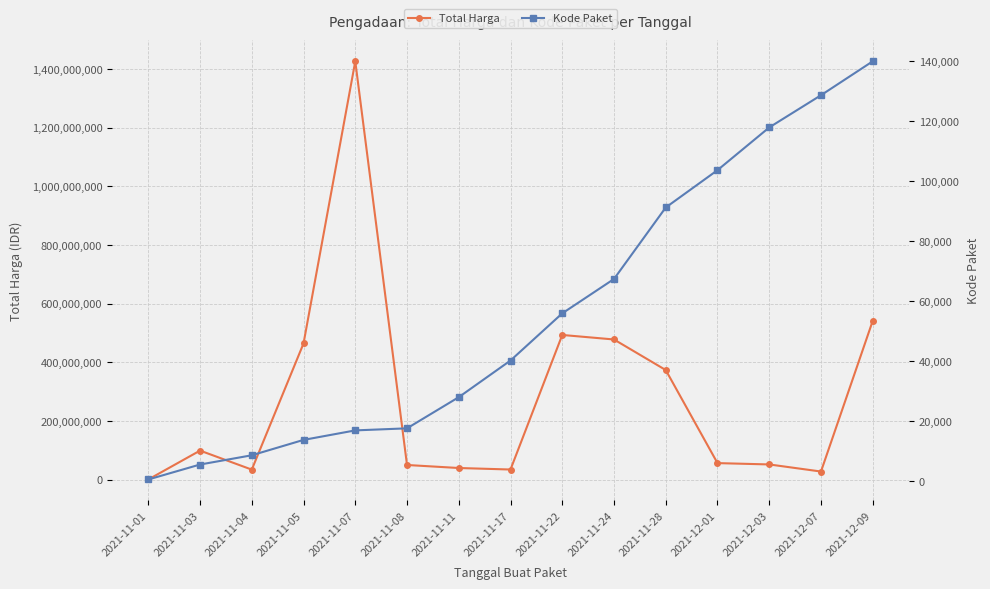

True or false: Total Harga has more than 0 interior local peaks.

True